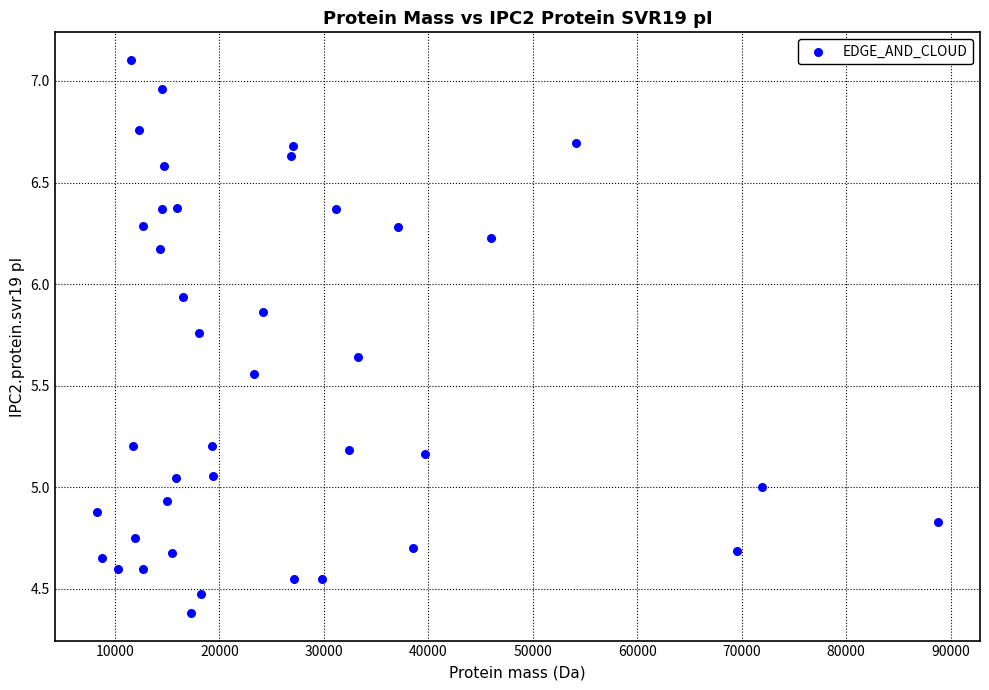

What is the range of X values (max minus min)?

80519.5